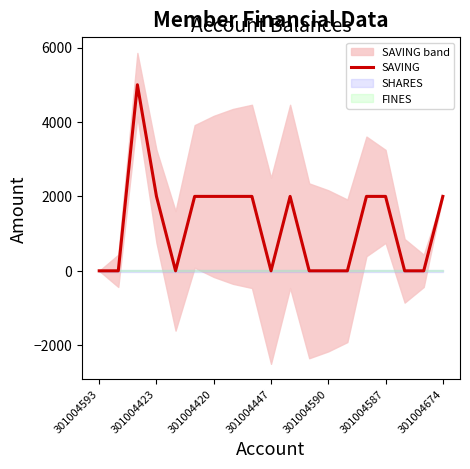

What is the average value?

1211